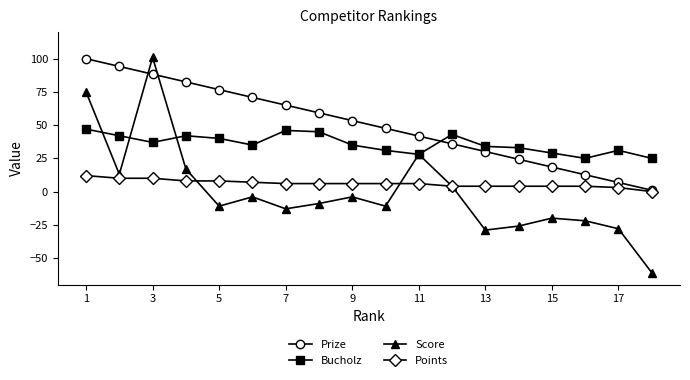

What are all the series names shown in the legend?

Prize, Bucholz, Score, Points